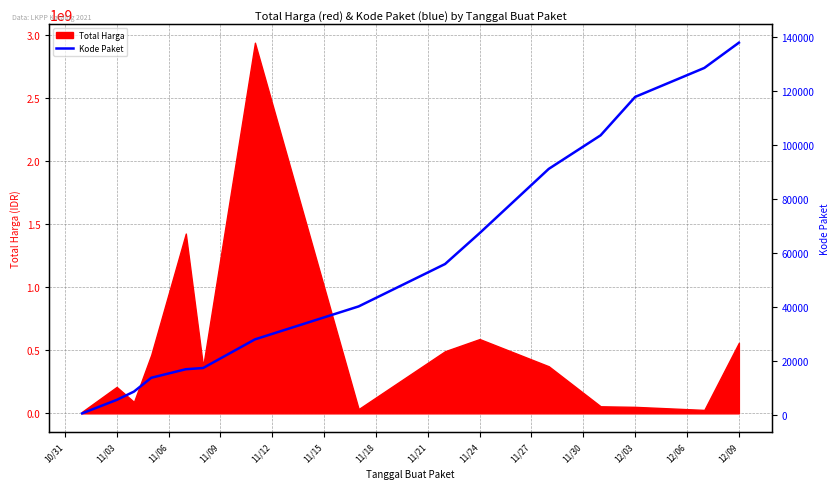

What is the minimum value shown in the chart?

464